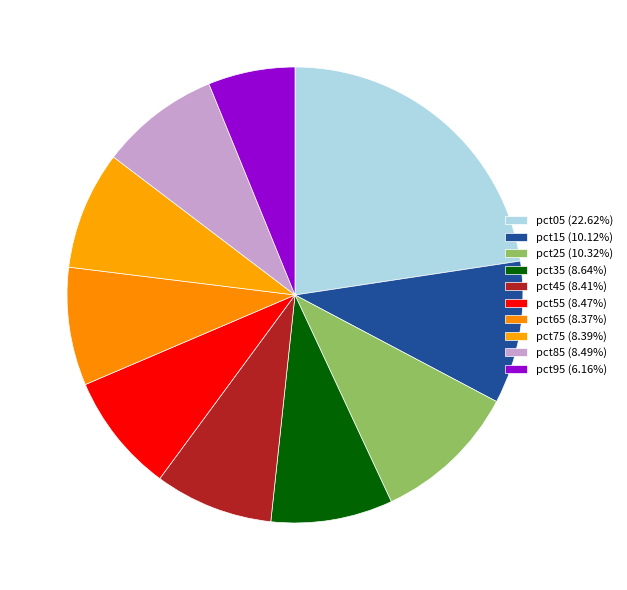

The pct95 slice represents 1% of the pie. True or false?

False